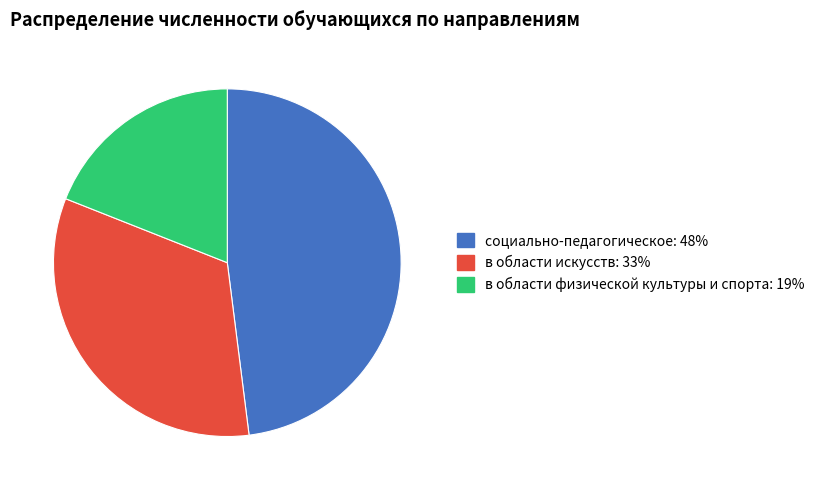

Is there a majority slice in this chart?

No